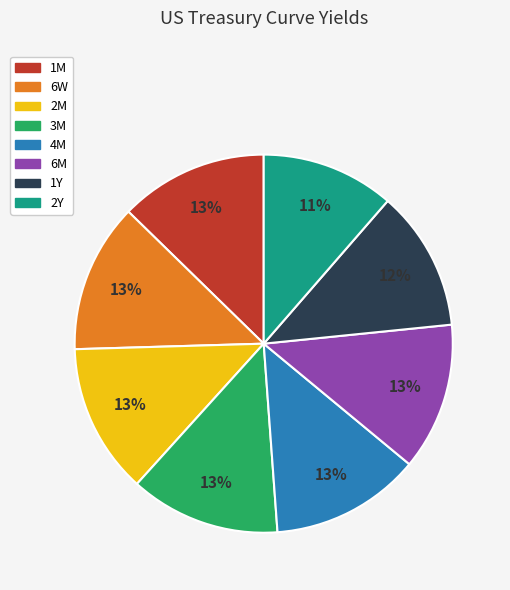

What percentage is the 4M slice, to the nearest percent?

13%